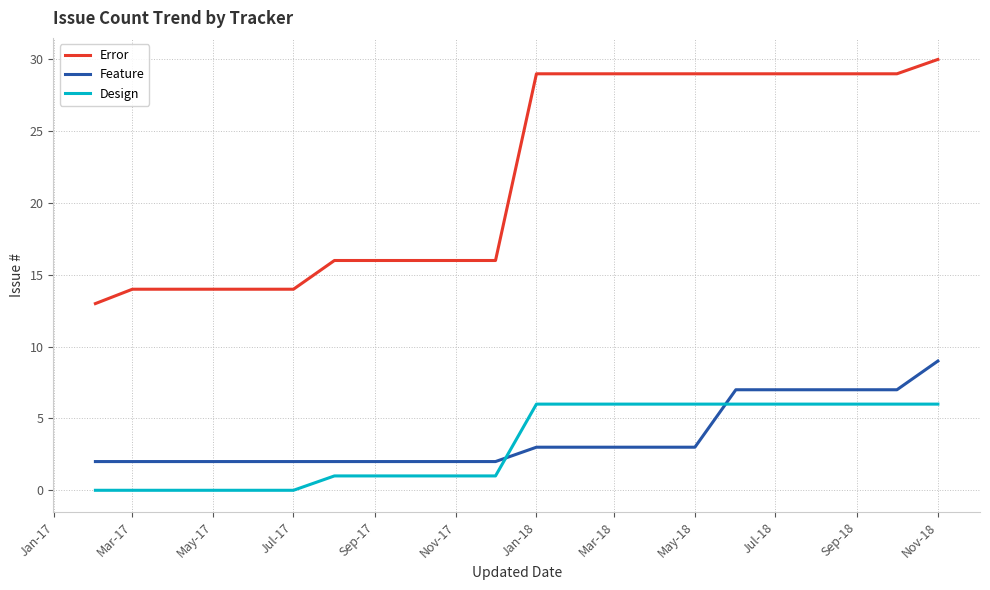

True or false: Error and Design intersect in this chart.

False